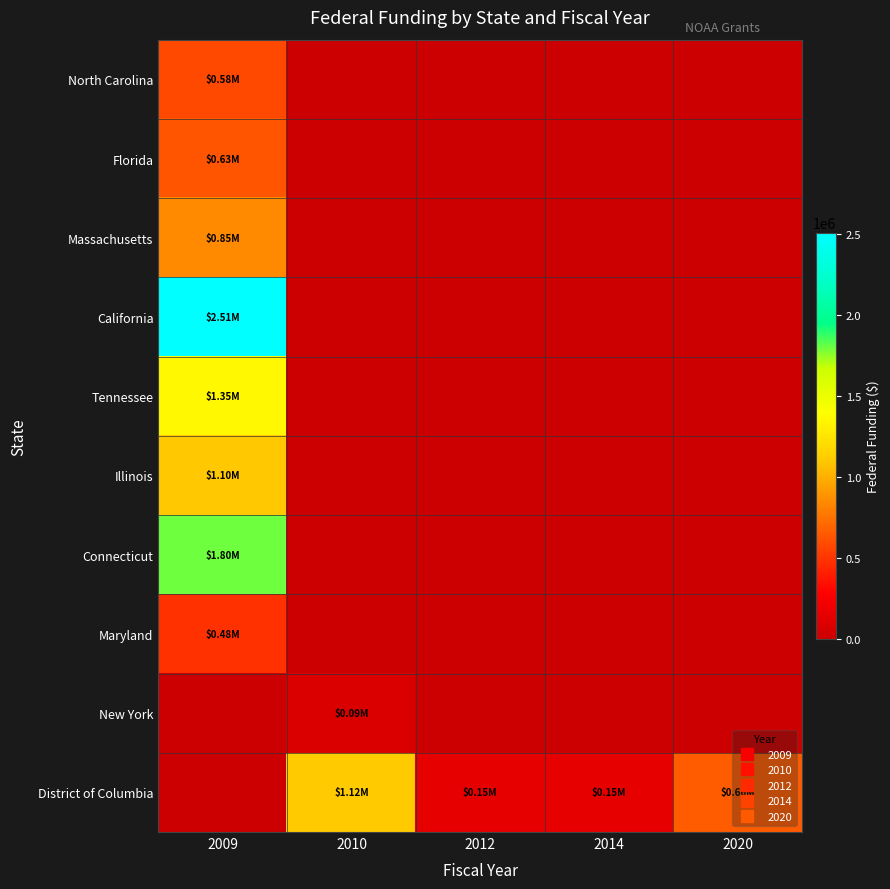

Between 2012 and 2014, which series saw the biggest shift?

District of Columbia